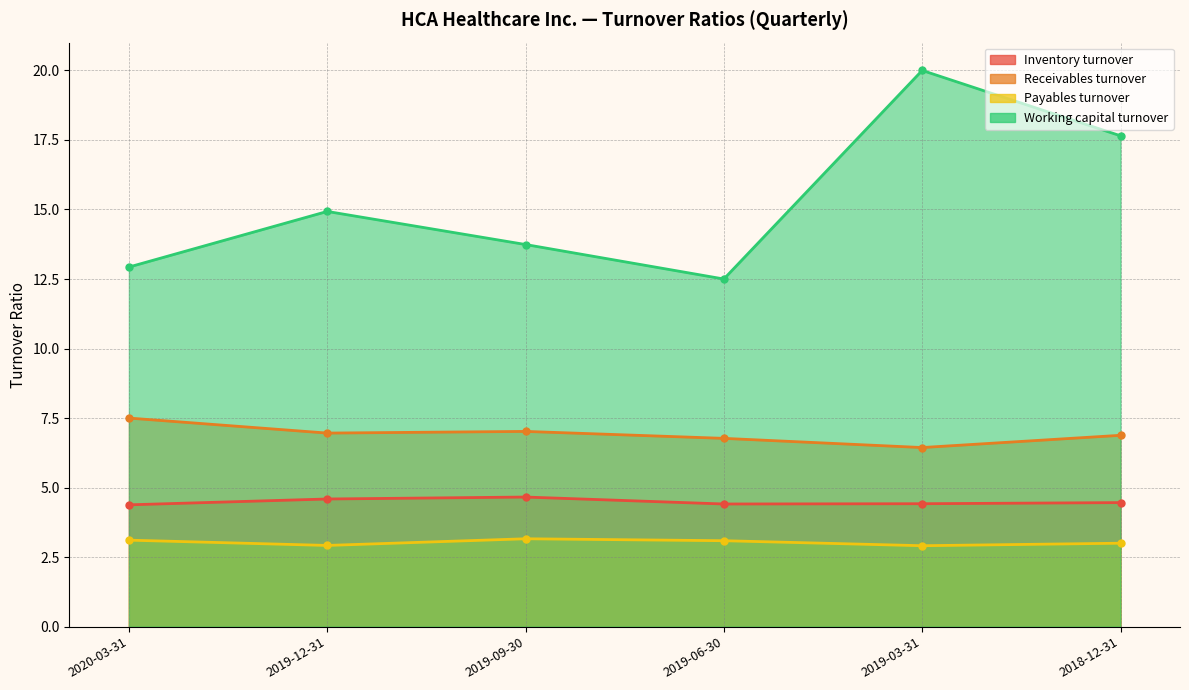

What are all the series names shown in the legend?

Inventory turnover, Receivables turnover, Payables turnover